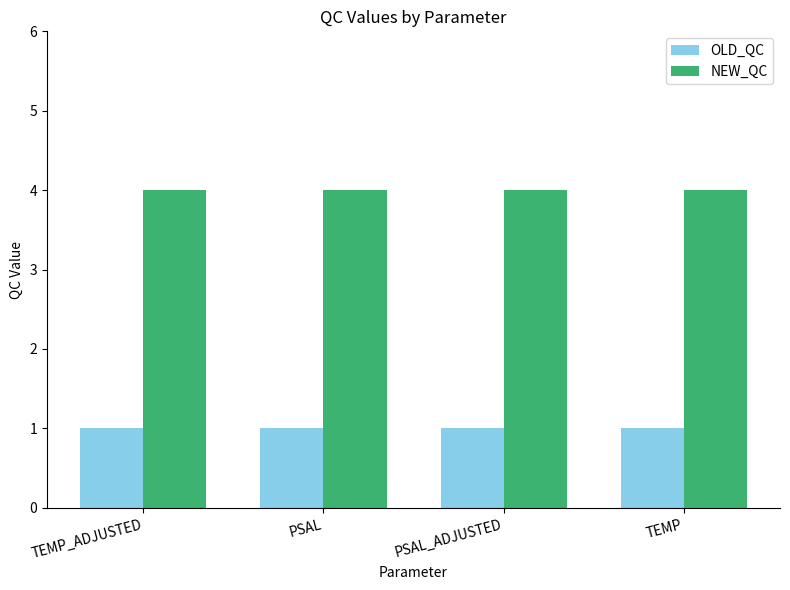

Is the value of OLD_QC at PSAL_ADJUSTED greater than the value of NEW_QC at PSAL_ADJUSTED?

No